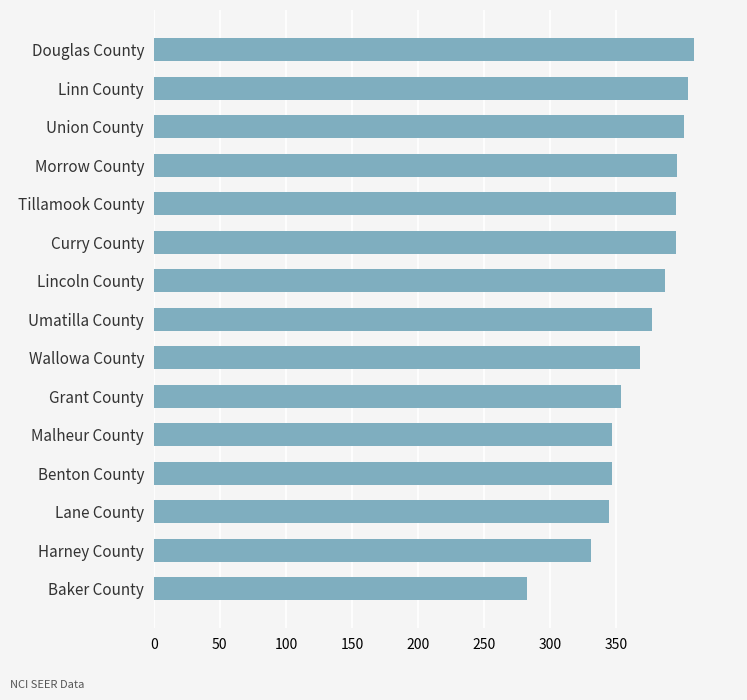

True or false: the data shows 401.2 at Union County.

True